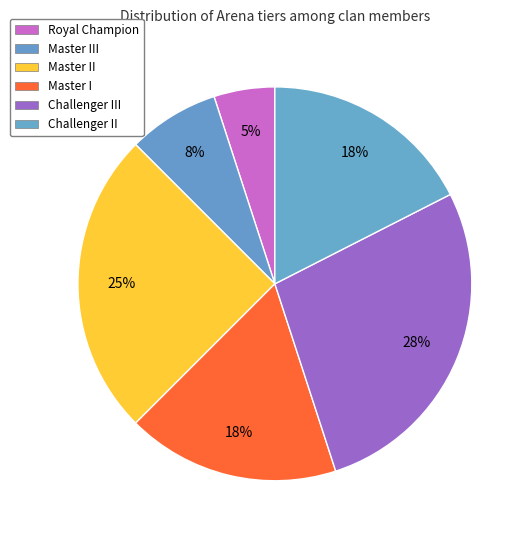

How many segments does this pie chart have?

6